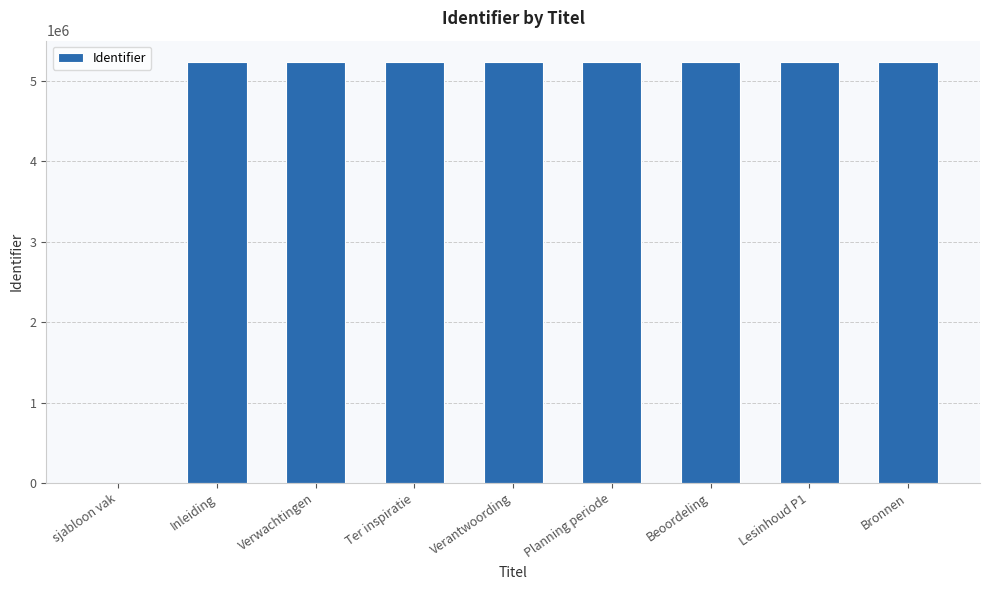

Is it true that the value at Verwachtingen is 5239565?

True